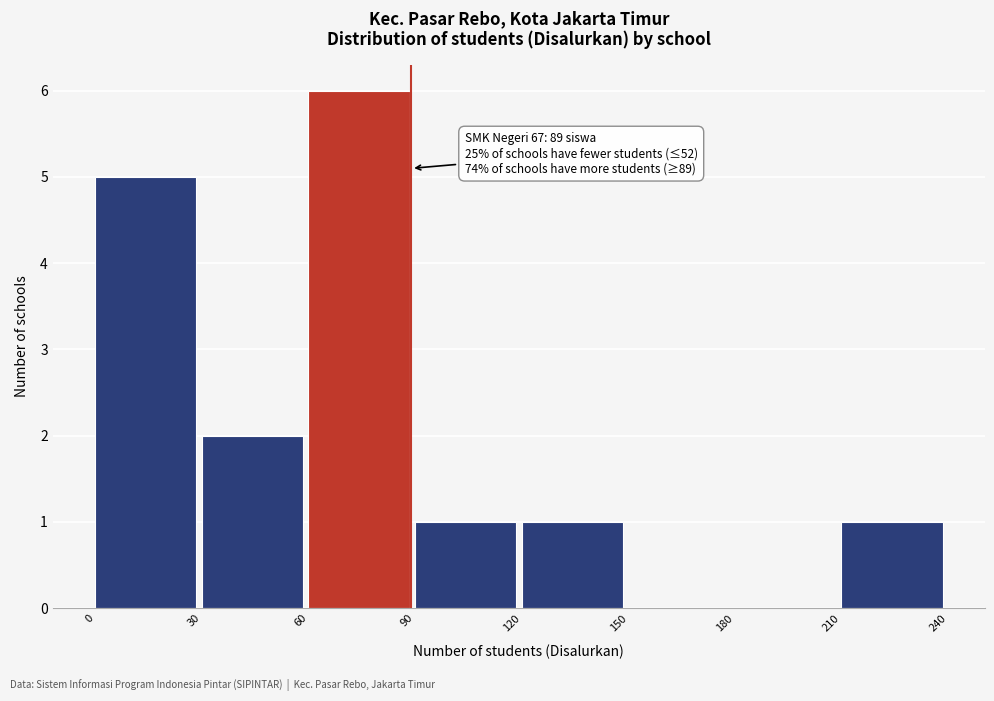

Over which range of the x-axis is the bar tallest?

60 to 90